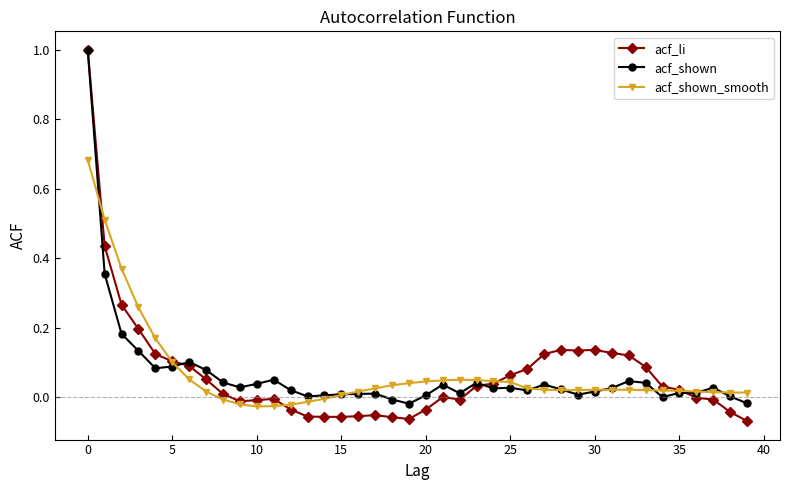

True or false: acf_li has more than 2 interior local peaks.

True